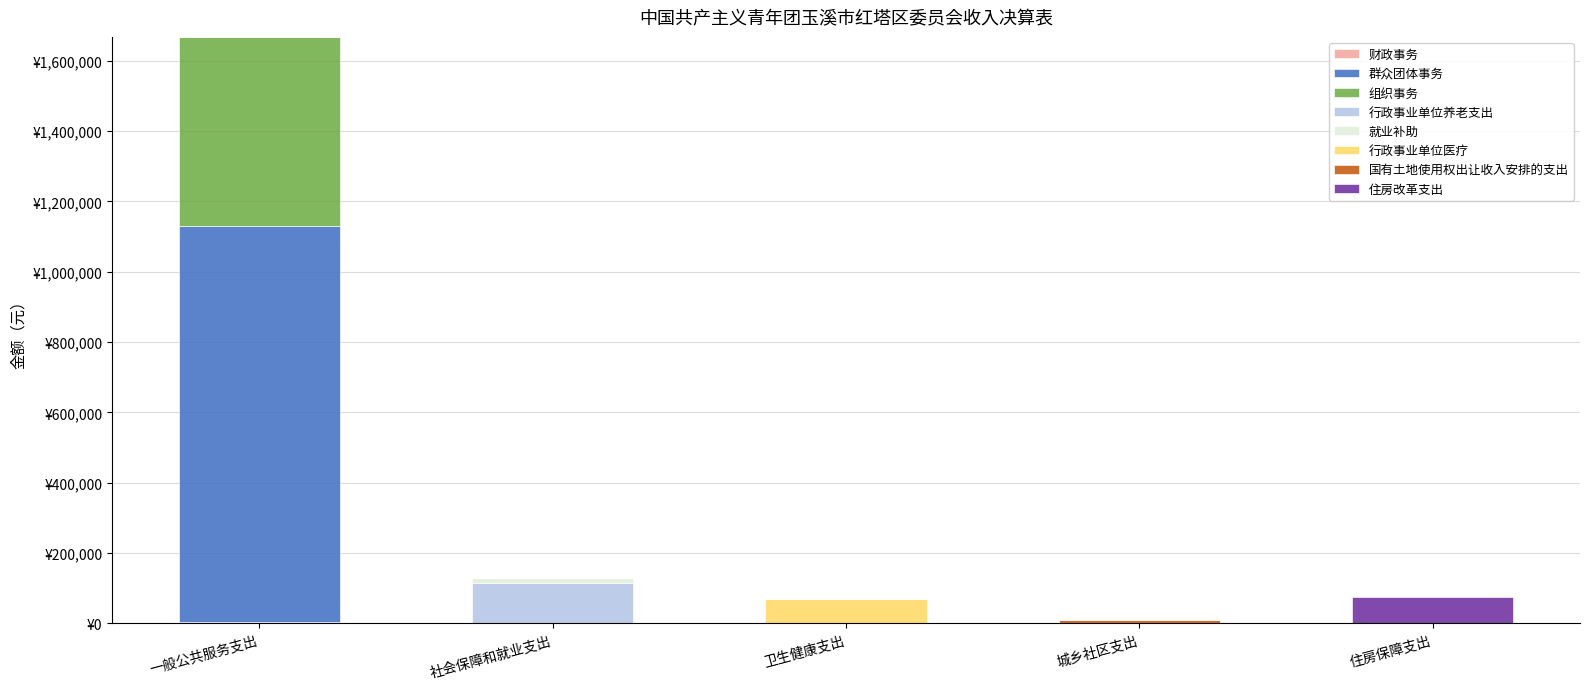

Are the bars horizontal?

No